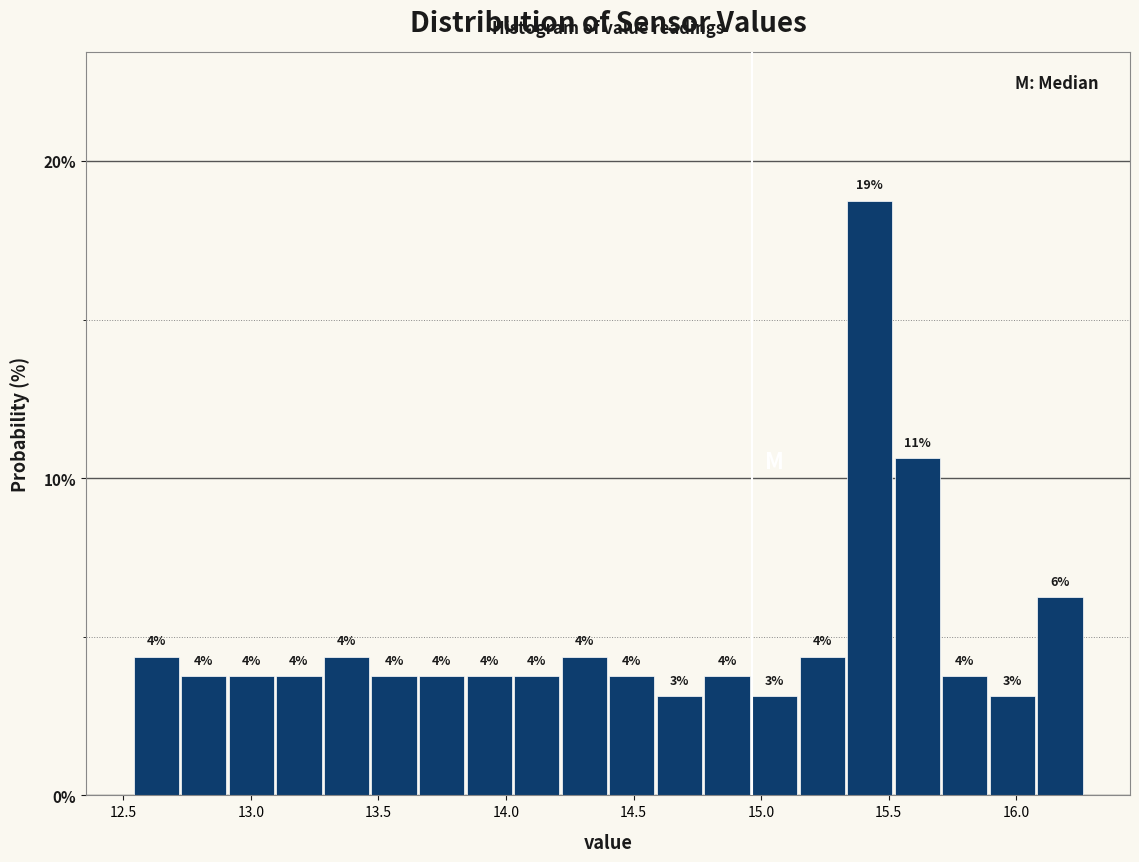

Around what value on the x-axis is the tallest bar? Give the approximate position of its centre, as read against the axis.

15.45